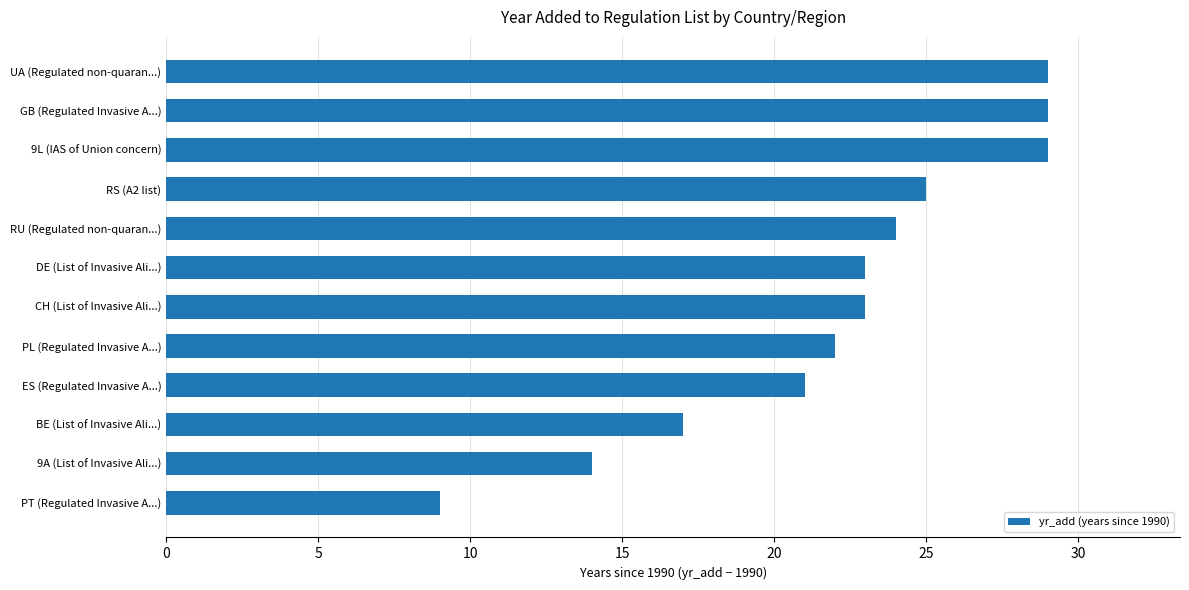

The value at CH (List of Invasive Ali...) is 23. True or false?

True